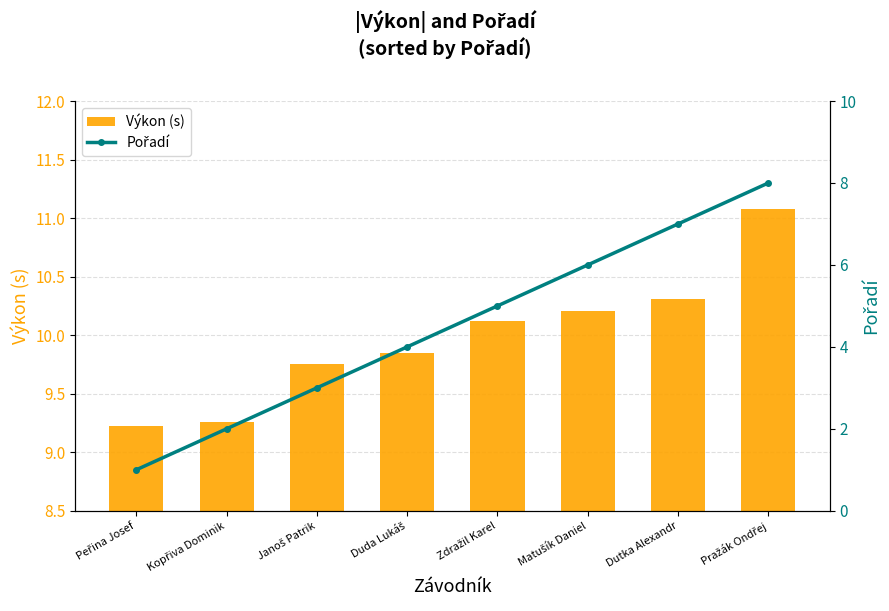

What is the average value of the Výkon (s) series?

10.0